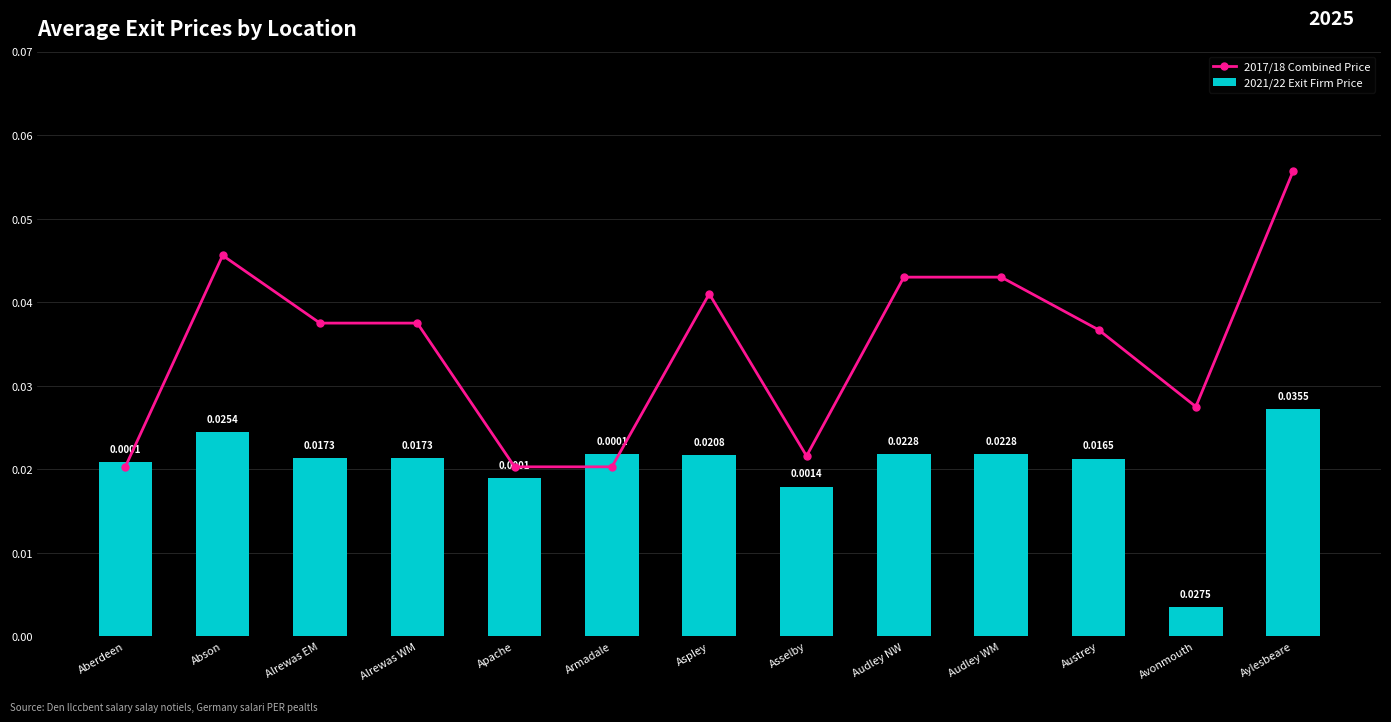

What is the total value across all series at Alrewas EM?

0.1